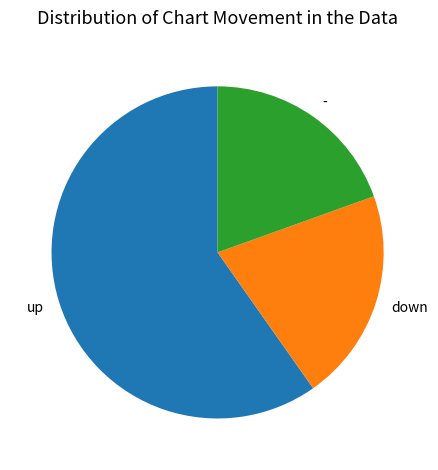

Which slice is the largest?

up